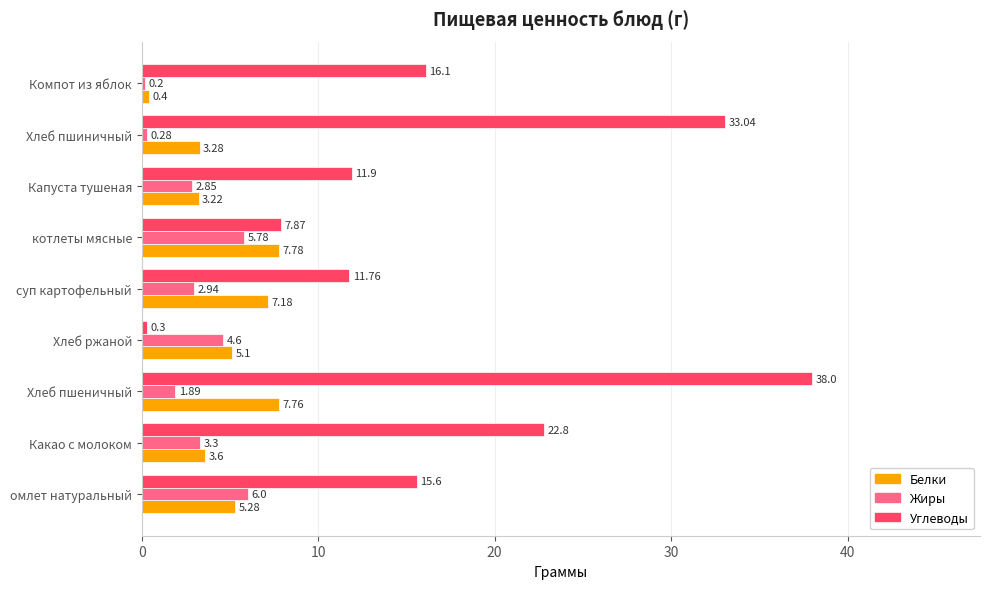

Where is Жиры nearest to the value 3?

суп картофельный